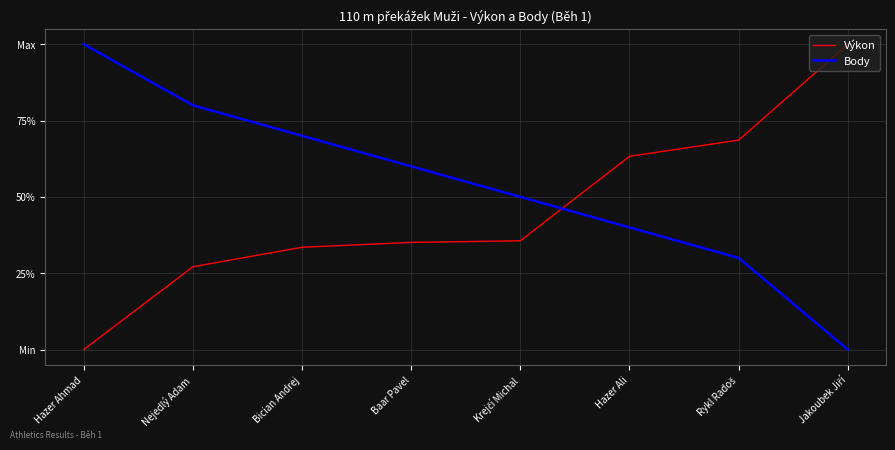

What position from the right is Hazer Ahmad?

8